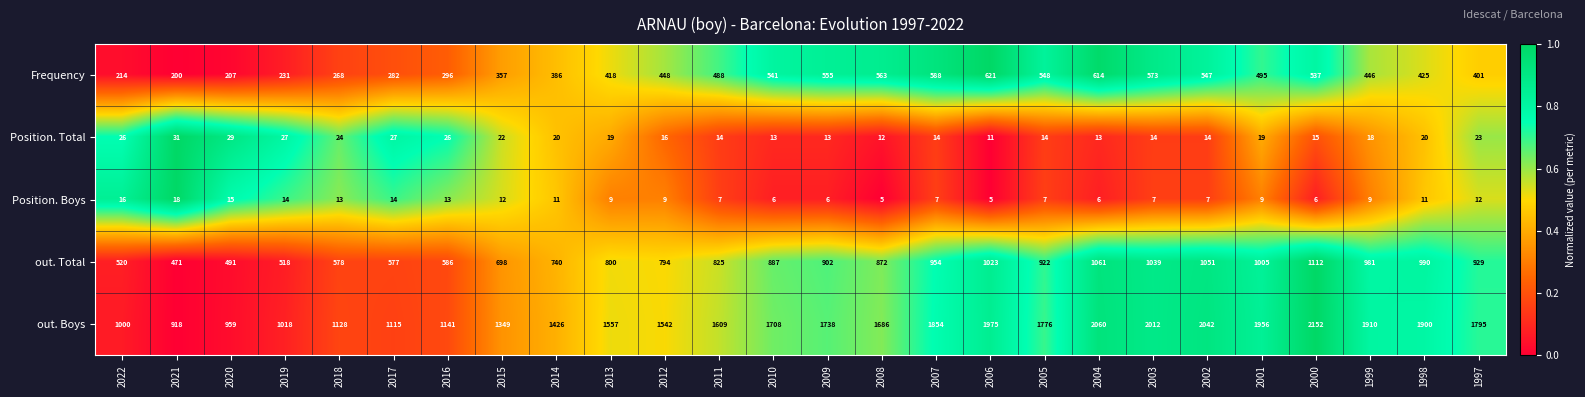

How many data points in Frequency are less than 448?

13